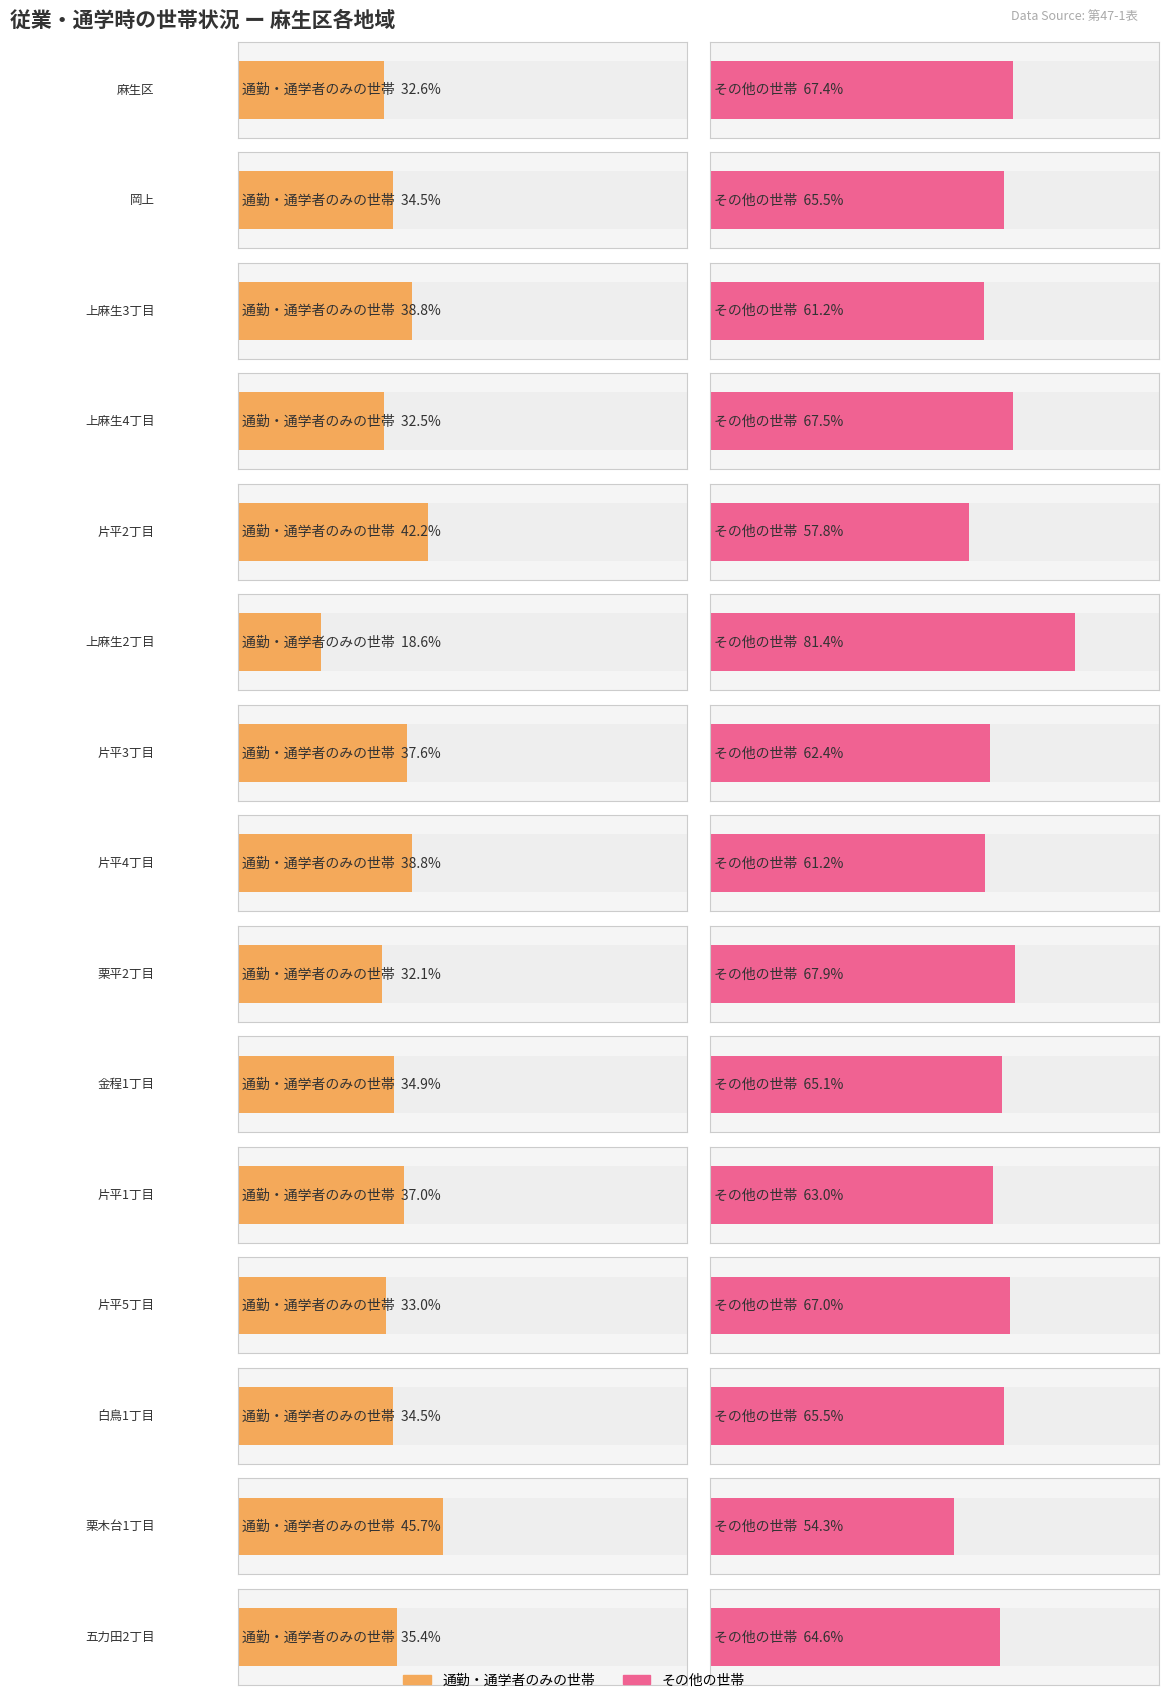

Is the value of その他の世帯 at 片平4丁目 greater than the value of 総数 at 栗木台1丁目?

Yes